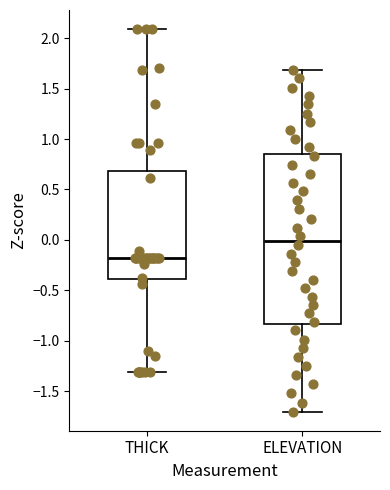

Where does the median line of the box for THICK sit on the y-axis? The values are not printed on the chart, so give them approximately, as read against the axis.

-0.20